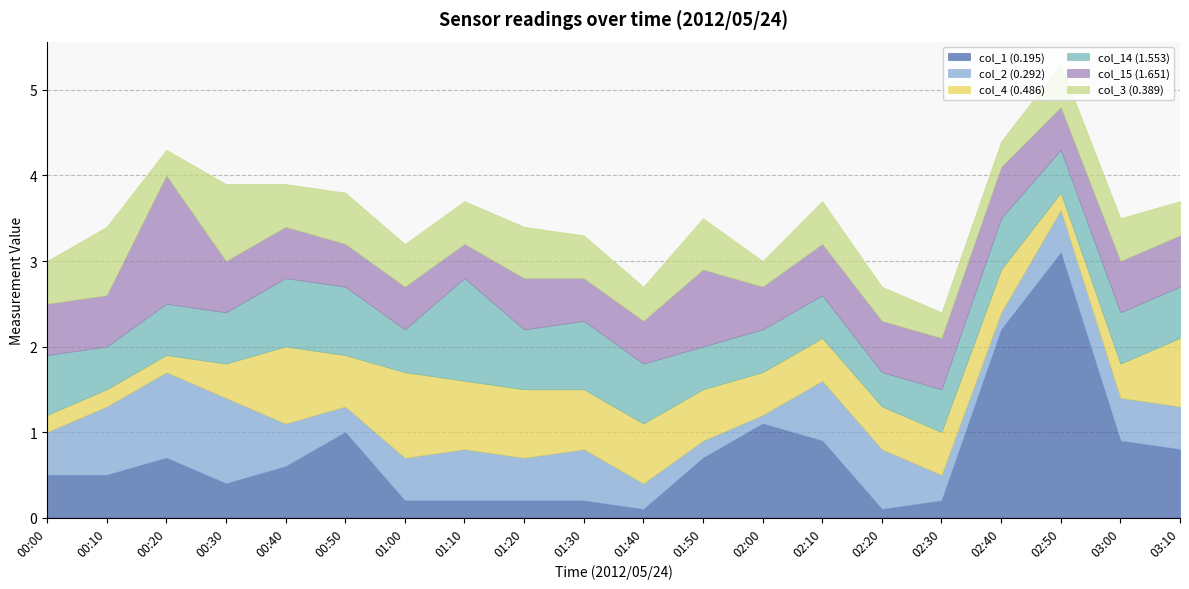

What are all the series names shown in the legend?

col_1 (0.195), col_2 (0.292), col_4 (0.486), col_14 (1.553), col_15 (1.651), col_3 (0.389)